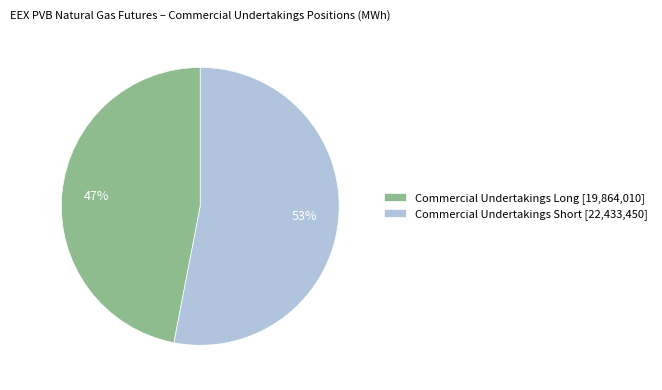

How many segments does this pie chart have?

2